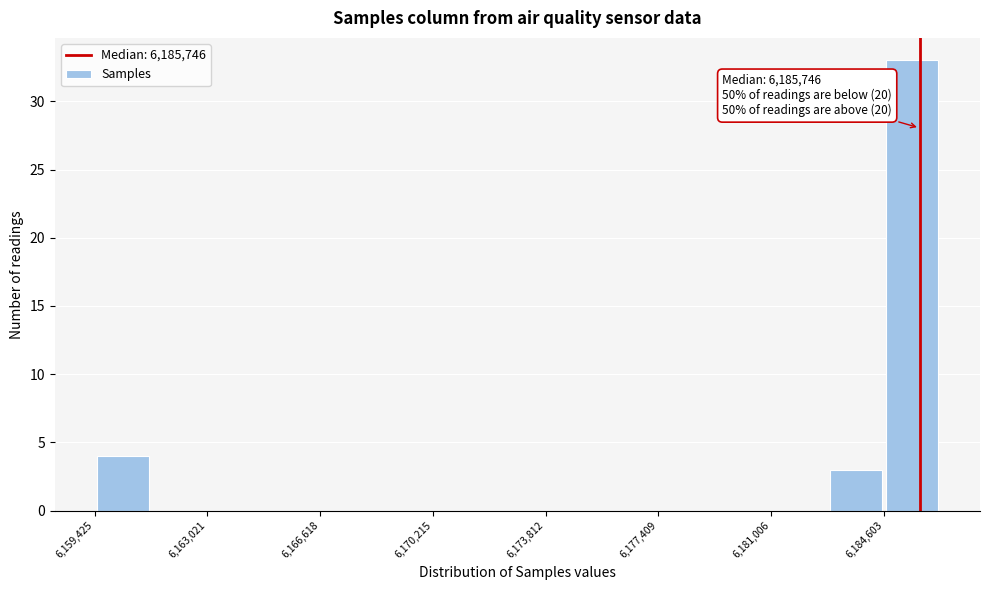

Around what value on the x-axis is the tallest bar? Give the approximate position of its centre, as read against the axis.

6185500